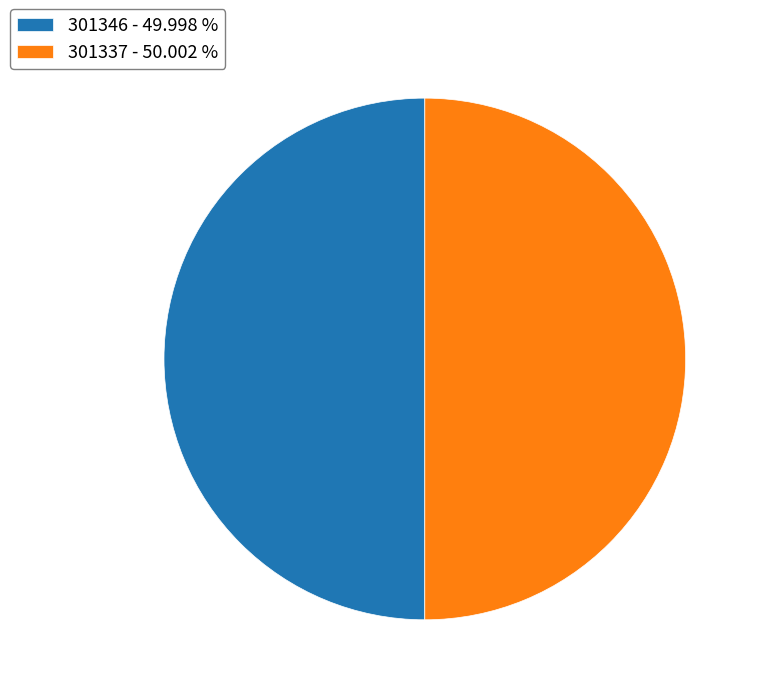

Approximately how many times larger is the value at 301346 - 49.998 % compared to 301337 - 50.002 %?

1.0